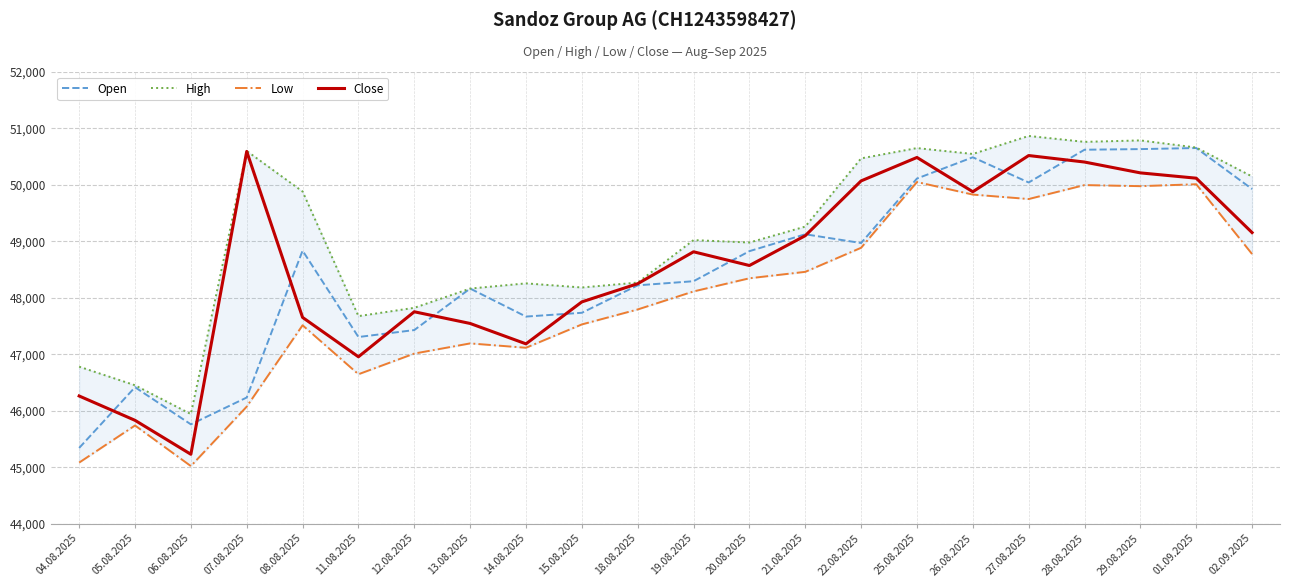

Reading left to right, transcribe all the data shown in this chart.

Open: 04.08.2025=45344	05.08.2025=46419	06.08.2025=45762	07.08.2025=46237	08.08.2025=48837	11.08.2025=47308	12.08.2025=47431	13.08.2025=48166	14.08.2025=47670	15.08.2025=47737	18.08.2025=48223	19.08.2025=48296	20.08.2025=48828	21.08.2025=49127	22.08.2025=48972	25.08.2025=50114	26.08.2025=50490	27.08.2025=50044	28.08.2025=50624	29.08.2025=50635	01.09.2025=50654	02.09.2025=49928
High: 04.08.2025=46783	05.08.2025=46454	06.08.2025=45944	07.08.2025=50602	08.08.2025=49884	11.08.2025=47678	12.08.2025=47825	13.08.2025=48166	14.08.2025=48258	15.08.2025=48185	18.08.2025=48272	19.08.2025=49024	20.08.2025=48981	21.08.2025=49263	22.08.2025=50471	25.08.2025=50653	26.08.2025=50549	27.08.2025=50868	28.08.2025=50763	29.08.2025=50789	01.09.2025=50663	02.09.2025=50150
Low: 04.08.2025=45085	05.08.2025=45742	06.08.2025=45023	07.08.2025=46076	08.08.2025=47516	11.08.2025=46649	12.08.2025=47015	13.08.2025=47195	14.08.2025=47118	15.08.2025=47531	18.08.2025=47796	19.08.2025=48115	20.08.2025=48348	21.08.2025=48462	22.08.2025=48888	25.08.2025=50052	26.08.2025=49830	27.08.2025=49751	28.08.2025=49998	29.08.2025=49979	01.09.2025=50013	02.09.2025=48777
Close: 04.08.2025=46264	05.08.2025=45833	06.08.2025=45232	07.08.2025=50594	08.08.2025=47655	11.08.2025=46958	12.08.2025=47755	13.08.2025=47548	14.08.2025=47187	15.08.2025=47930	18.08.2025=48252	19.08.2025=48817	20.08.2025=48574	21.08.2025=49102	22.08.2025=50072	25.08.2025=50487	26.08.2025=49880	27.08.2025=50521	28.08.2025=50406	29.08.2025=50214	01.09.2025=50120	02.09.2025=49157